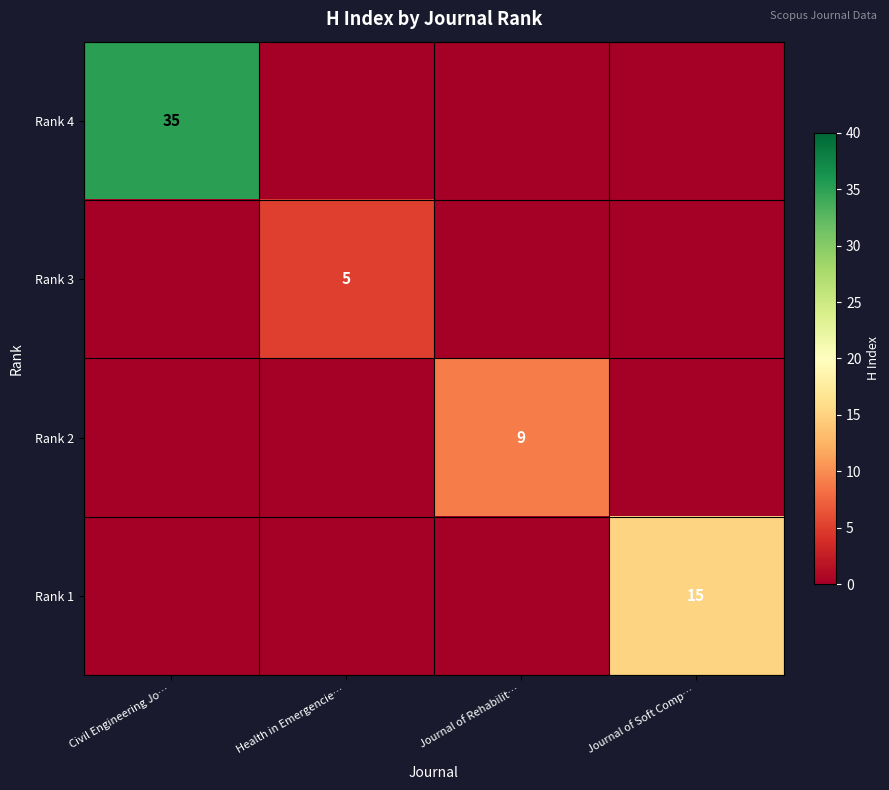

The value of Rank 3 at Health in Emergencie… is 5. True or false?

True